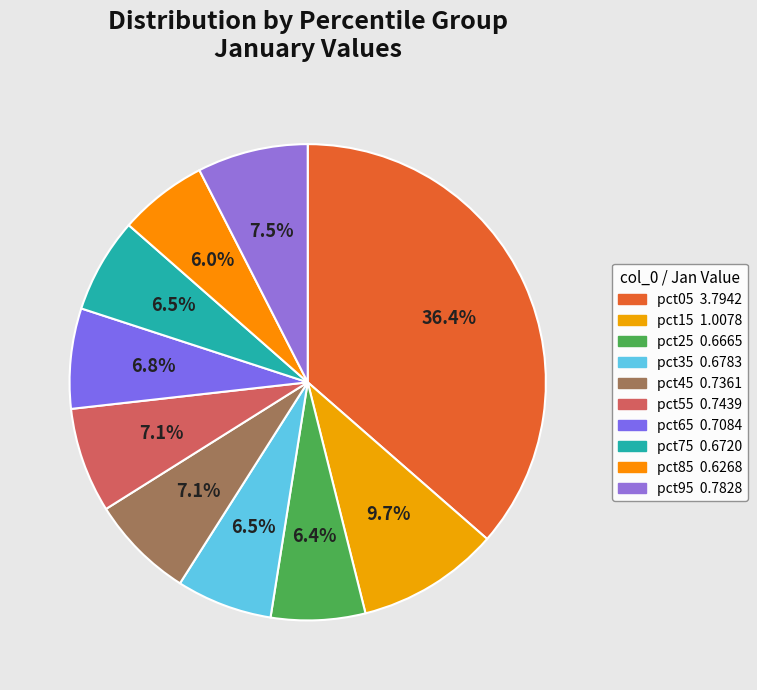

To the nearest percent, what portion does pct05 represent?

36%